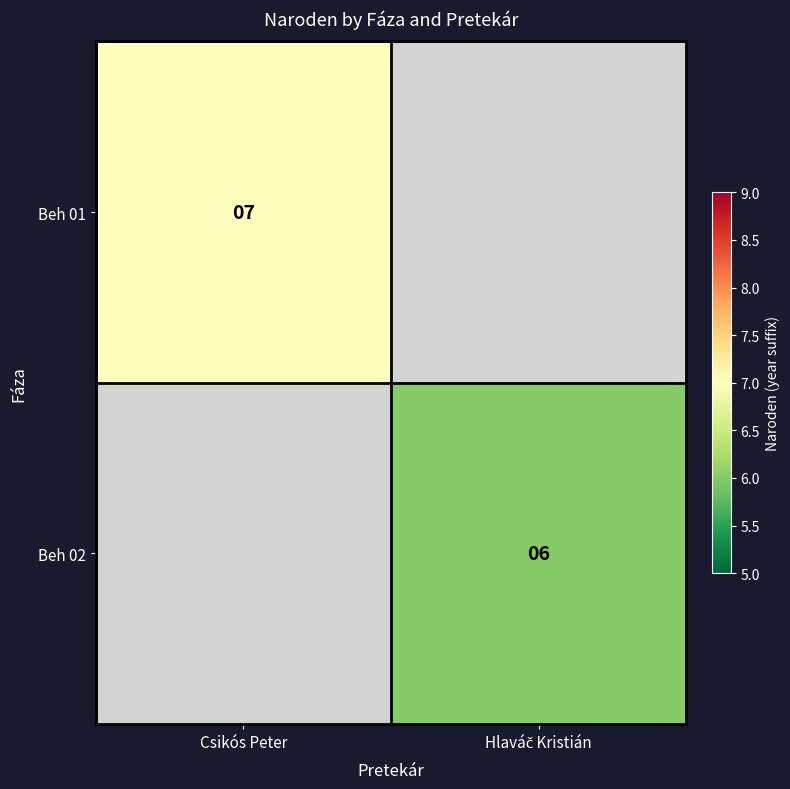

The value of Beh 01 at Csikós Peter is 7. True or false?

True